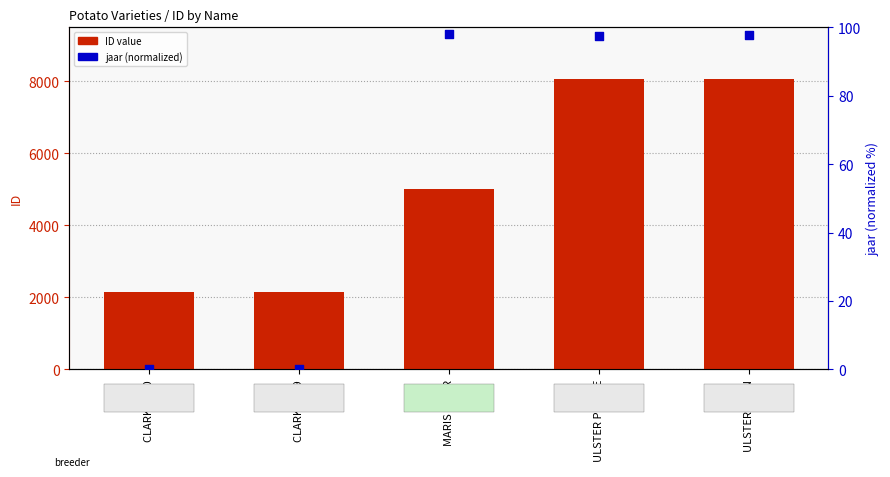

Is the value of ID value at ULSTER TARN greater than the value of jaar (normalized) at ULSTER TARN?

Yes